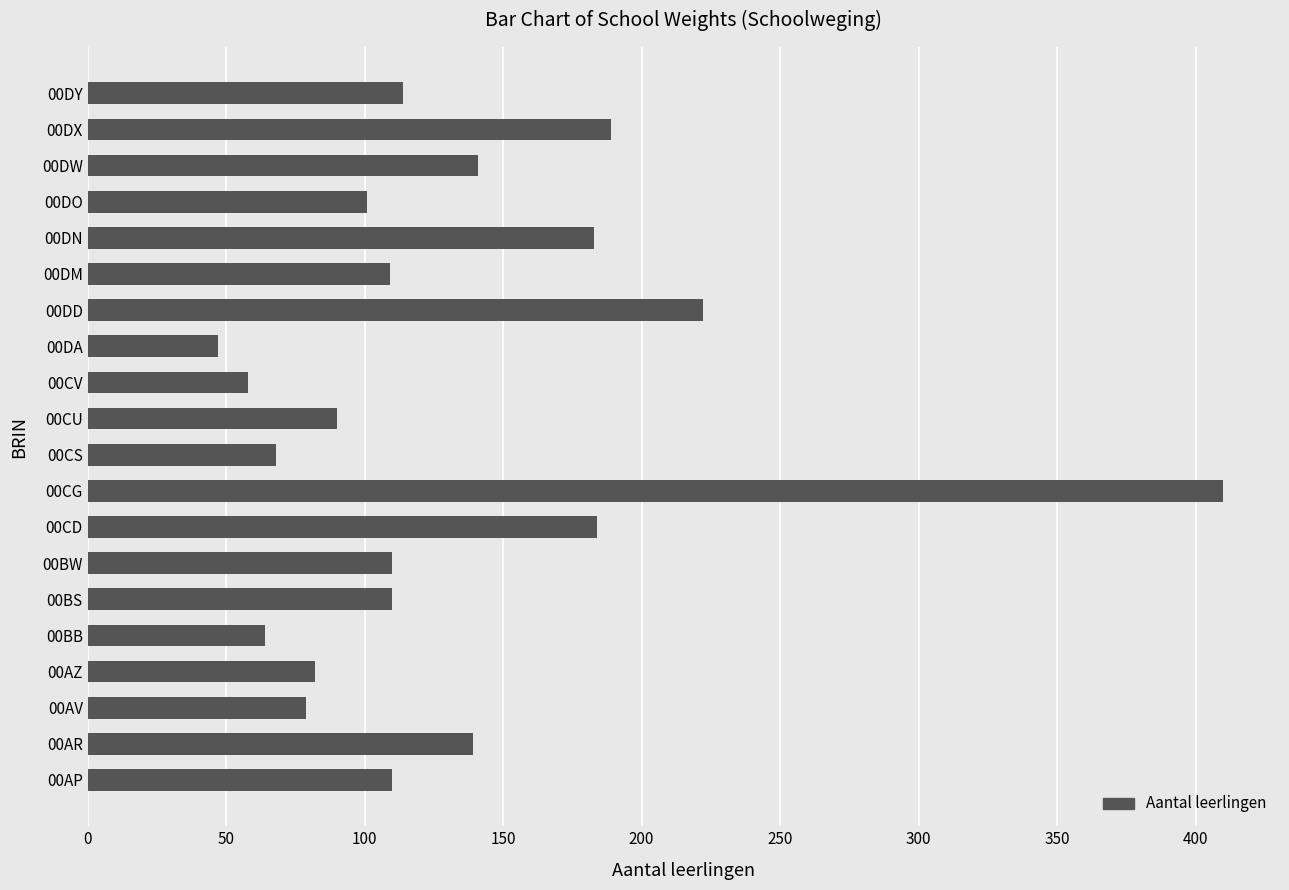

The value at 00AR is 139. True or false?

True